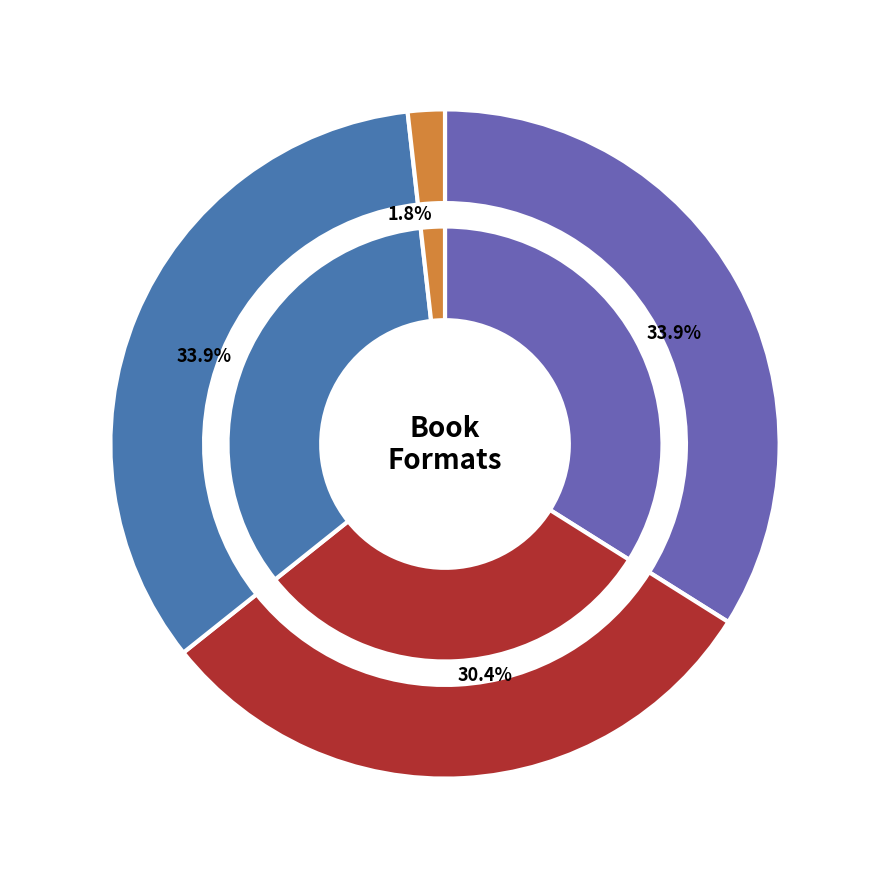

What percentage is the eBook slice, to the nearest percent?

2%